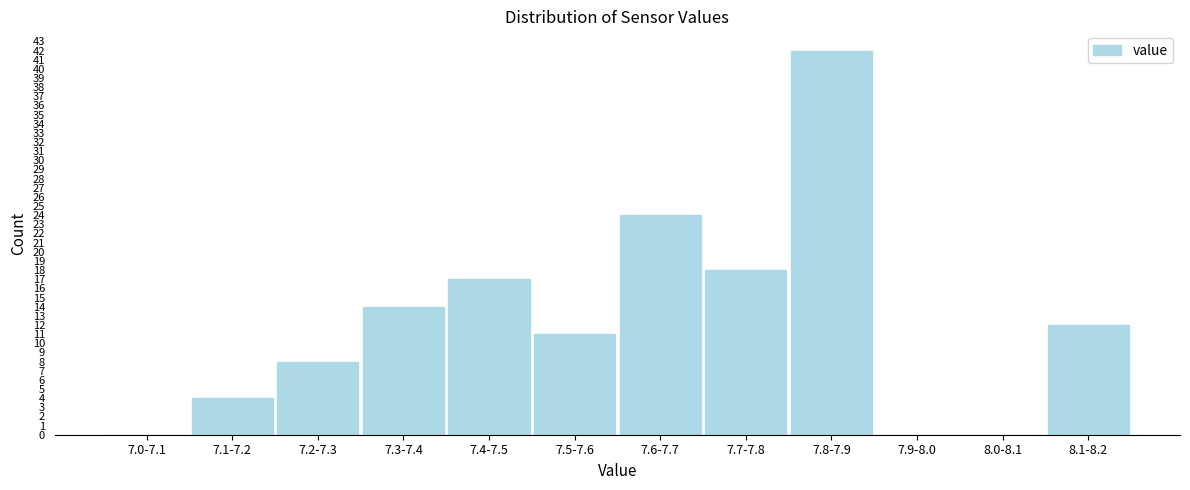

Reading left to right, what are all the values shown in this chart?

7.0-7.1=0	7.1-7.2=4	7.2-7.3=8	7.3-7.4=14	7.4-7.5=17	7.5-7.6=11	7.6-7.7=24	7.7-7.8=18	7.8-7.9=42	7.9-8.0=0	8.0-8.1=0	8.1-8.2=12